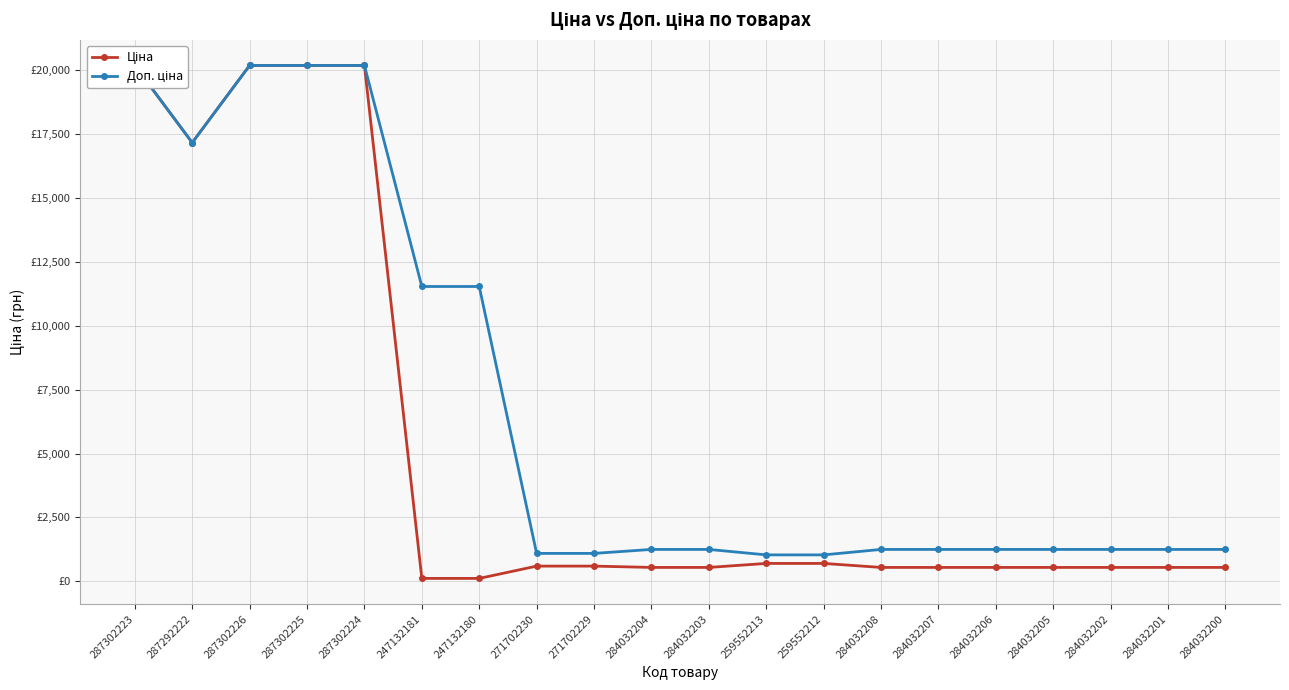

Rank the series by their maximum value, from highest to lowest.

Ціна, Доп. ціна